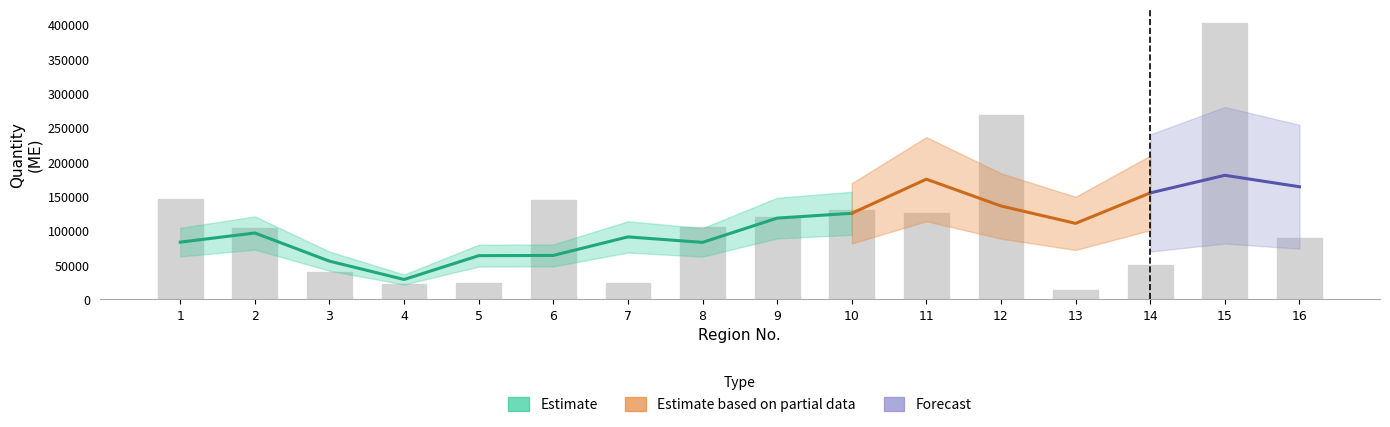

Reading right to left, extract all data points from this chart.

16=90000	15=402000	14=50000	13=13000	12=269000	11=126000	10=130000	9=120000	8=105000	7=24000	6=144000	5=24000	4=23000	3=40000	2=104000	1=146000